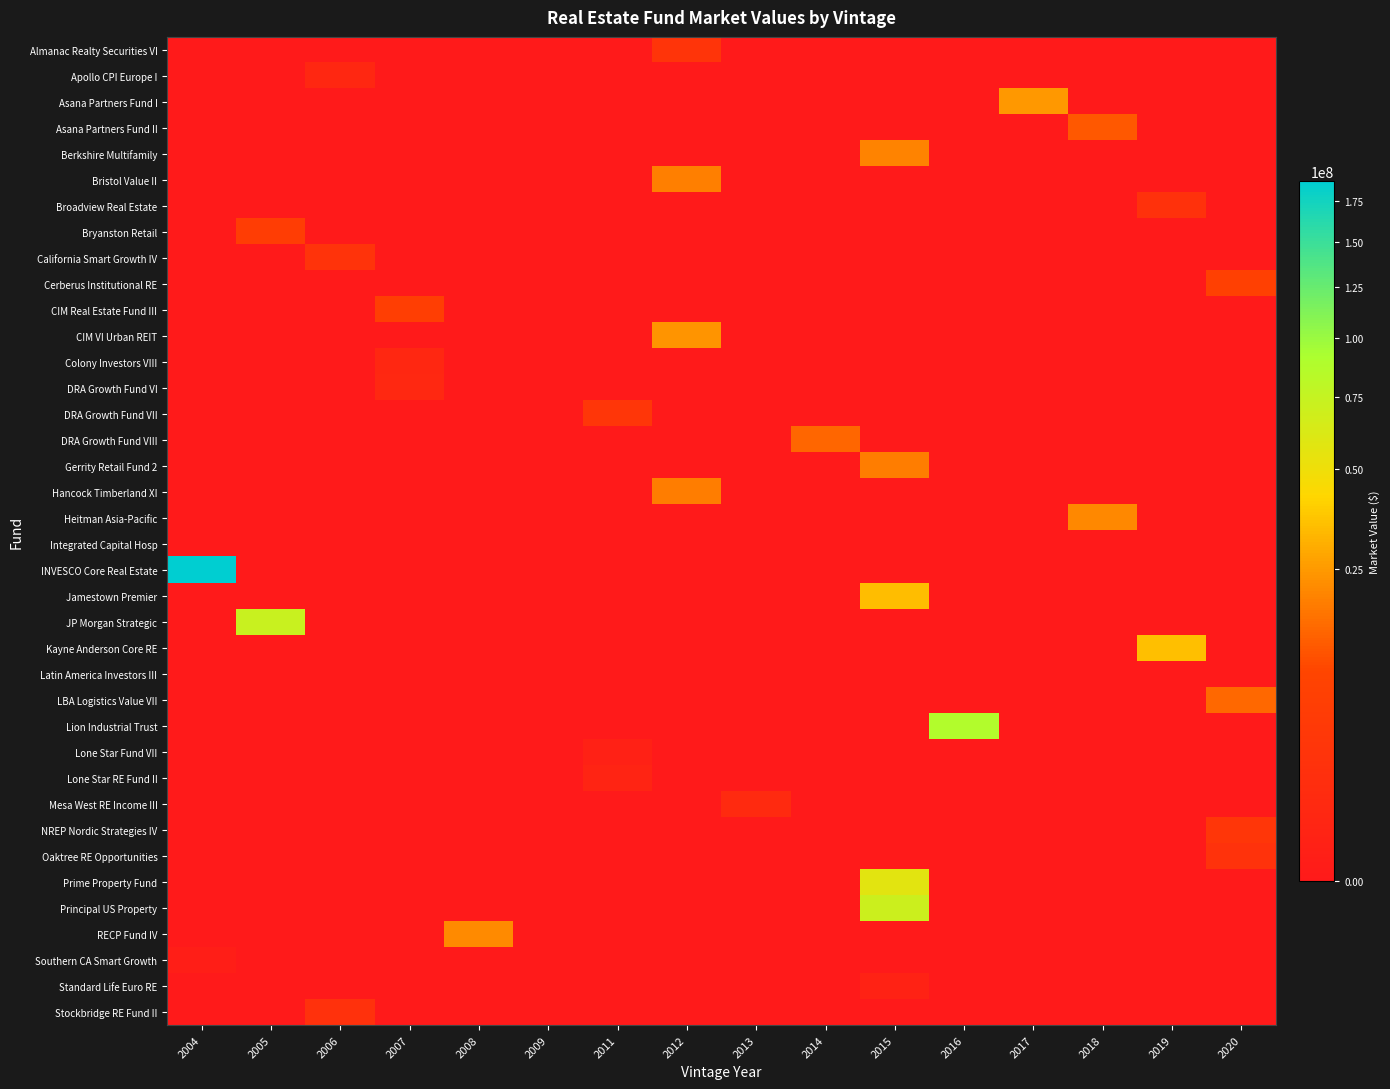

Count the number of data series in this chart.

38